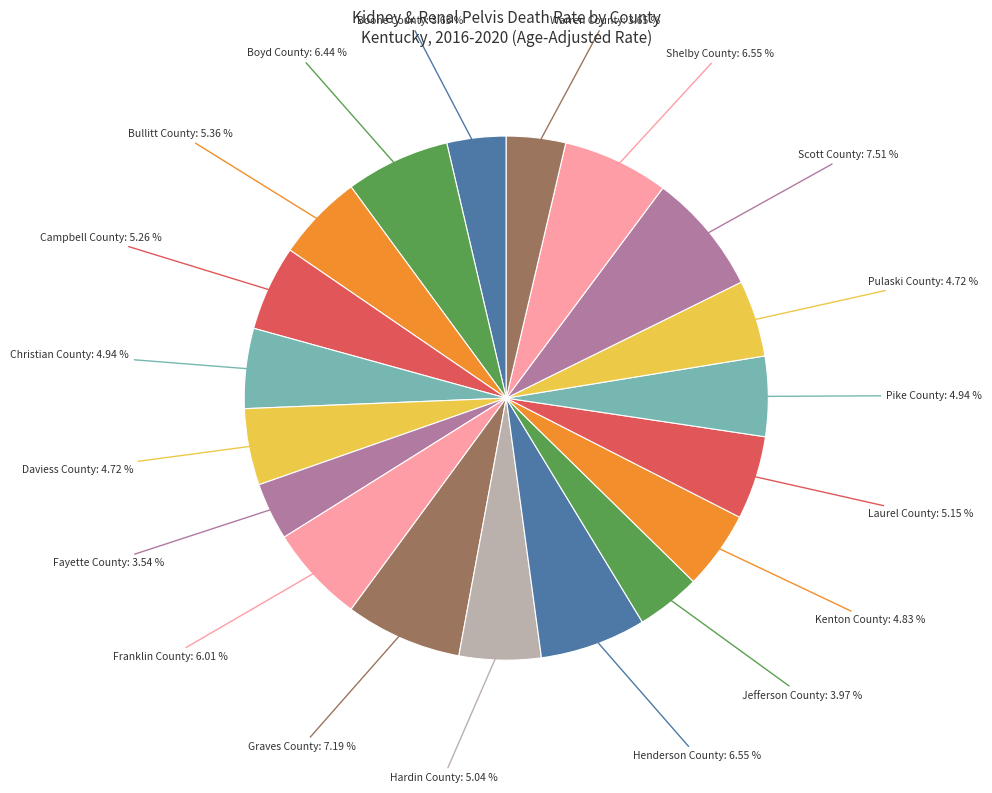

To the nearest percent, what is the average slice percentage?

5%